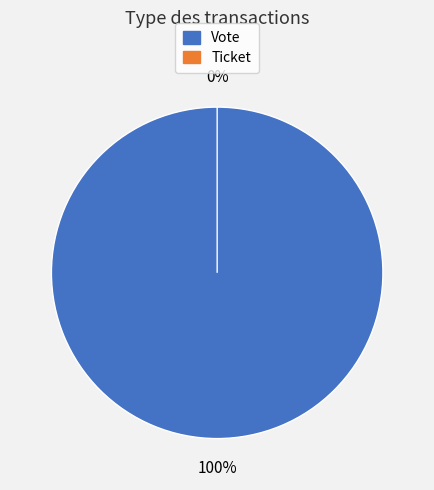

How many segments does this pie chart have?

2